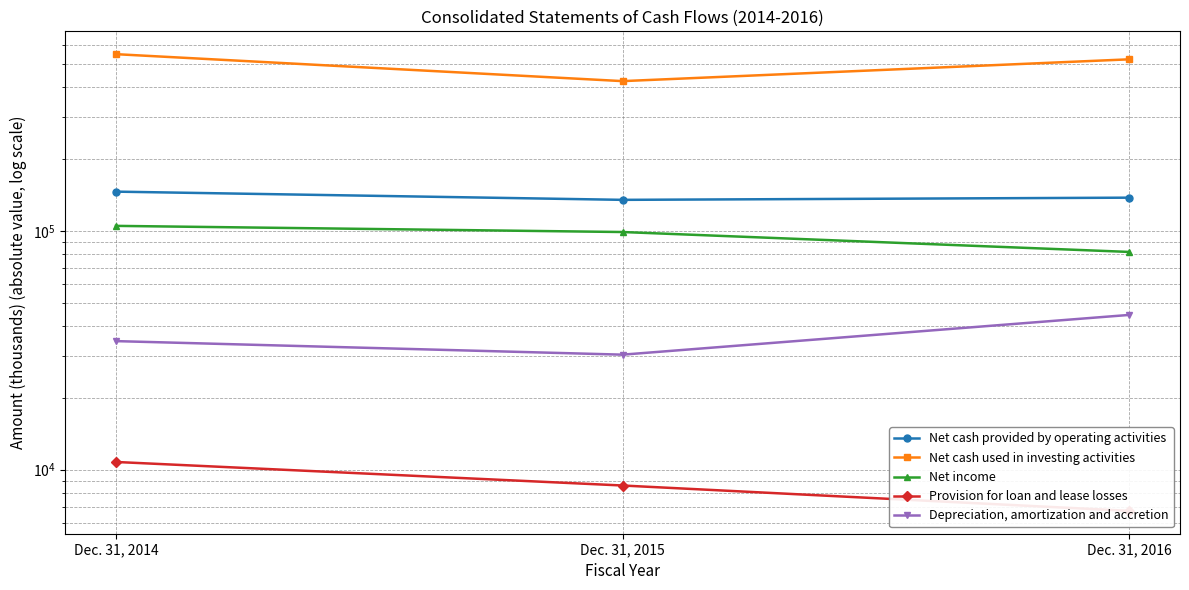

What is the sum of all Provision for loan and lease losses values?

26096